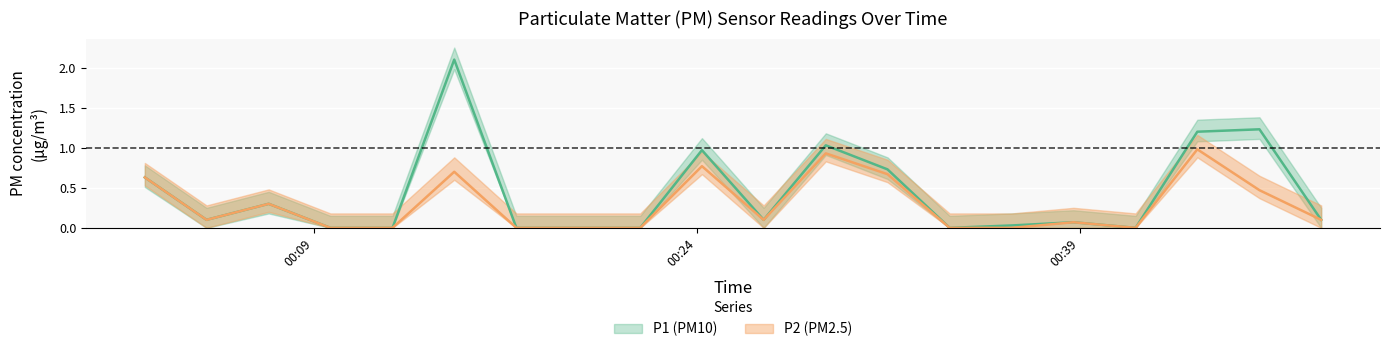

How many data points does each series have?

20